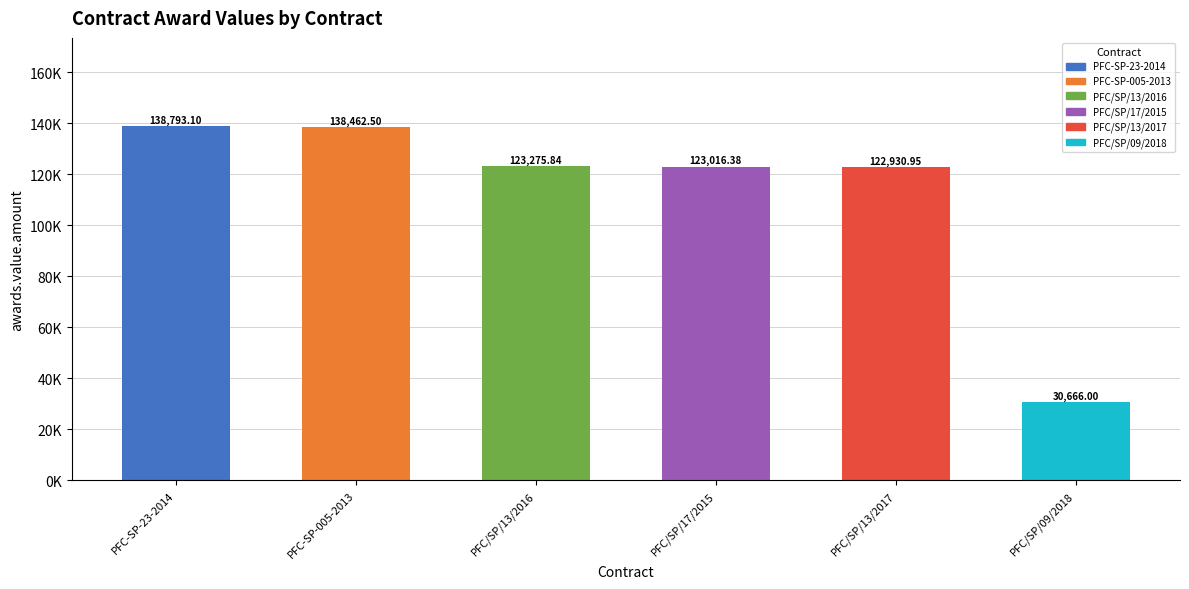

Where is the data nearest to the value 84729?

PFC/SP/13/2017